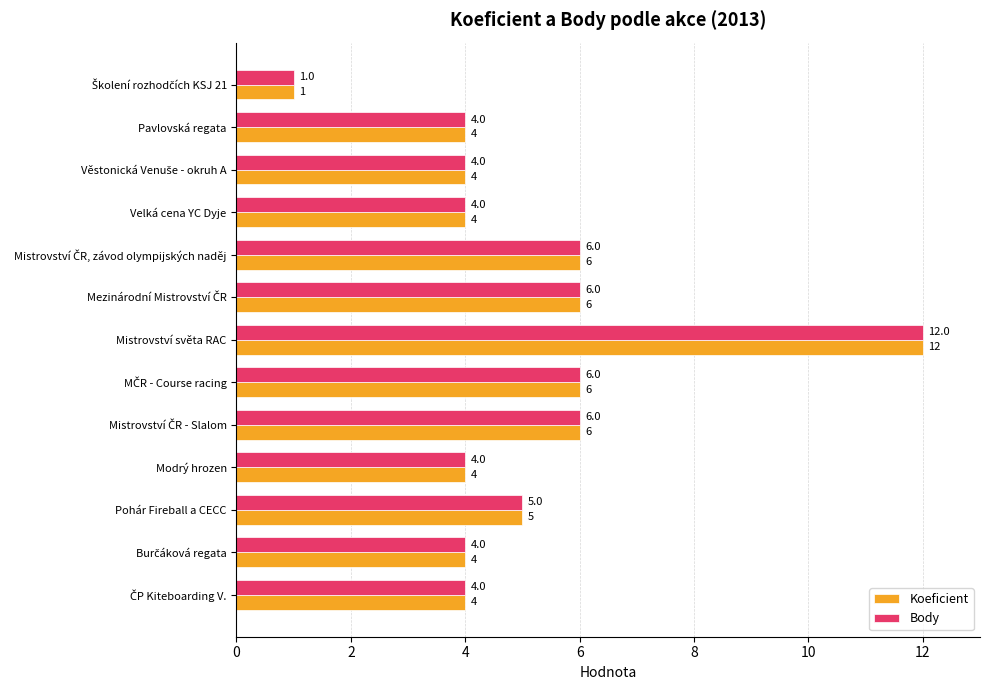

True or false: Koeficient has a value of 1 at Modrý hrozen.

False